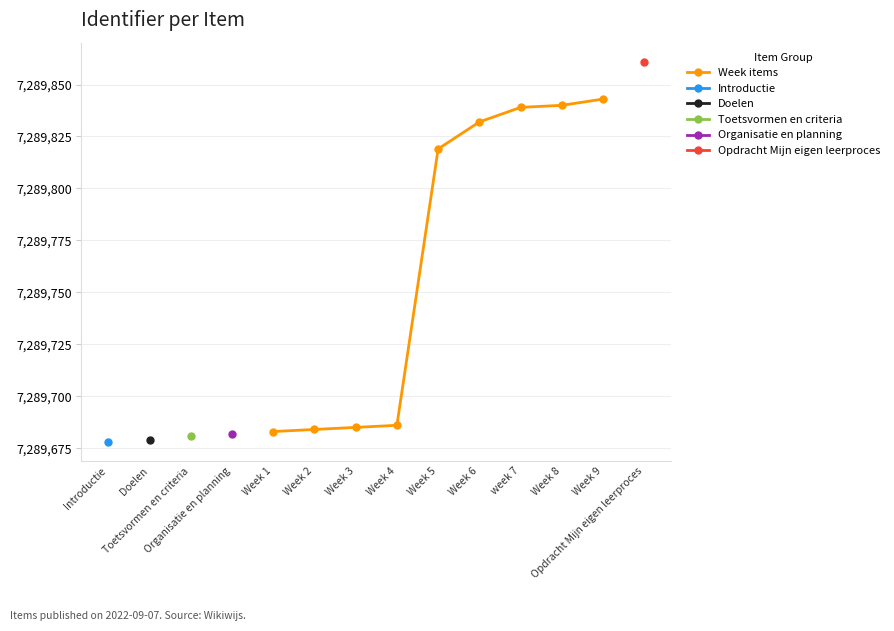

What is the highest value of the Week items series?

7289843